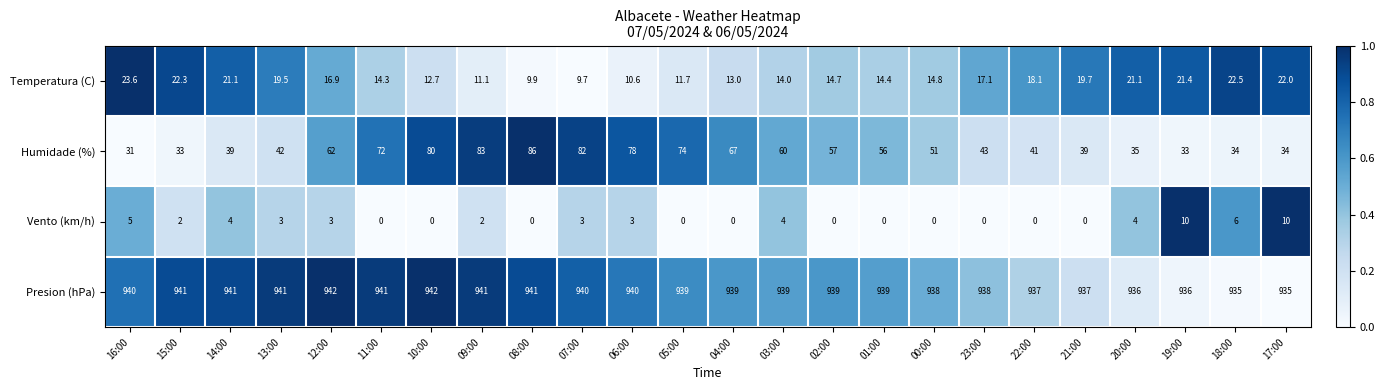

List the series in order of their peak value, lowest first.

Vento (km/h), Temperatura (C), Humidade (%), Presion (hPa)